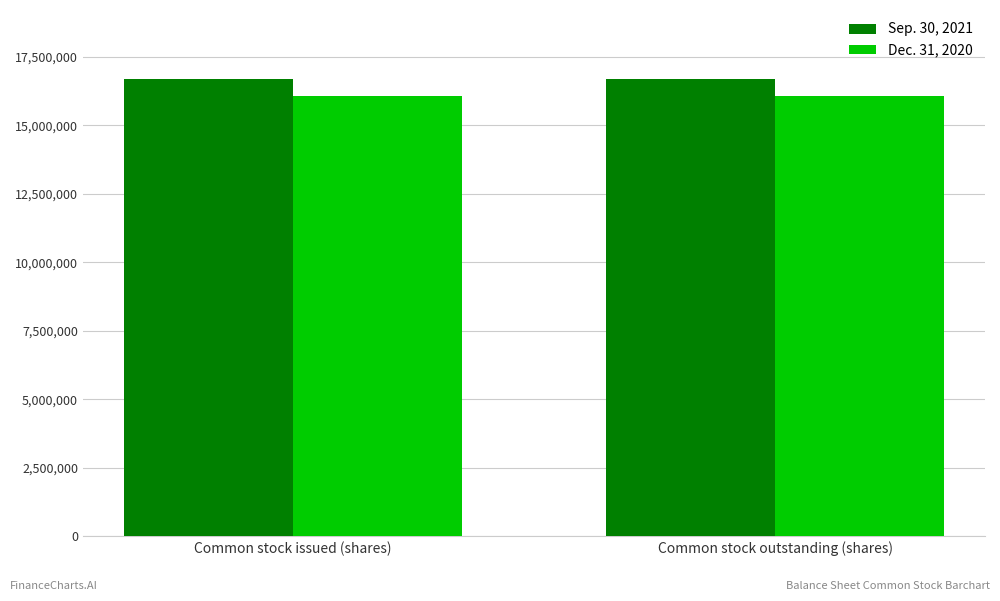

What is the label of the 1st bar from the left?

Common stock issued (shares)